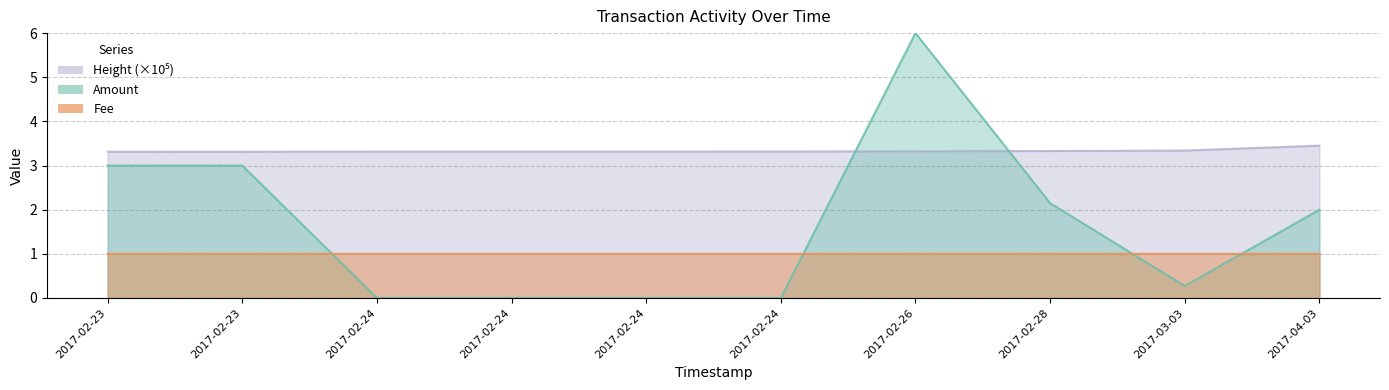

What is the greatest value displayed?

3.5